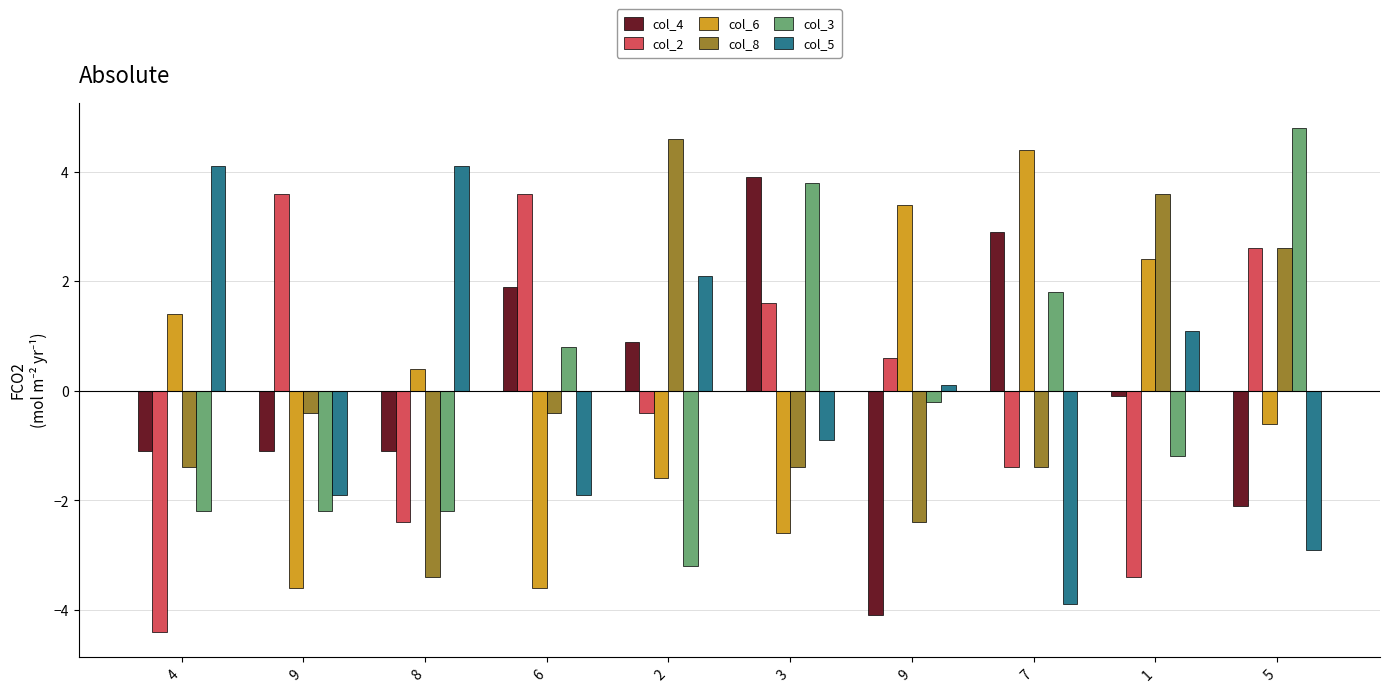

What is the difference between the col_8 values at 7 and 8?

2.0